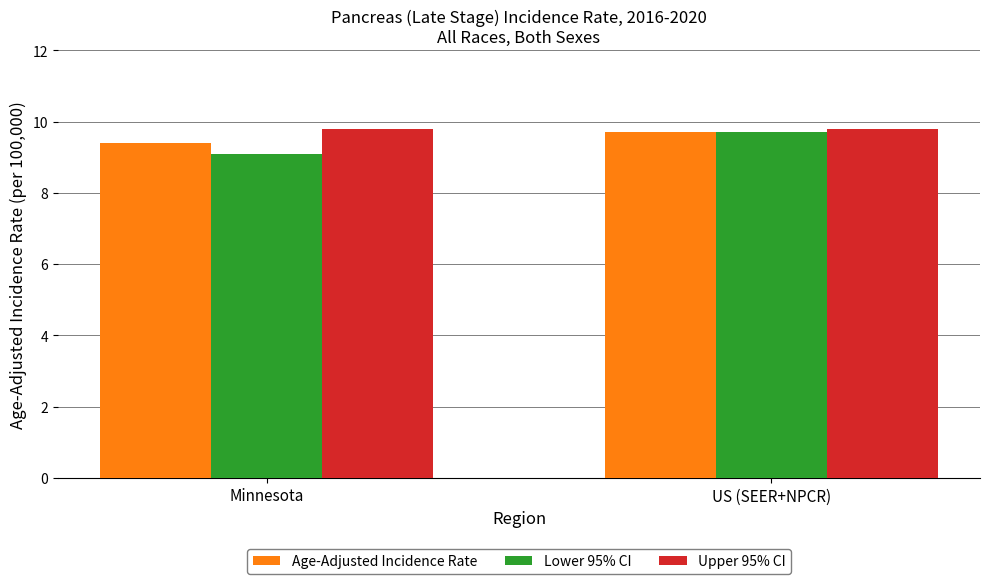

What is the difference between the highest and lowest values at US (SEER+NPCR)?

0.1